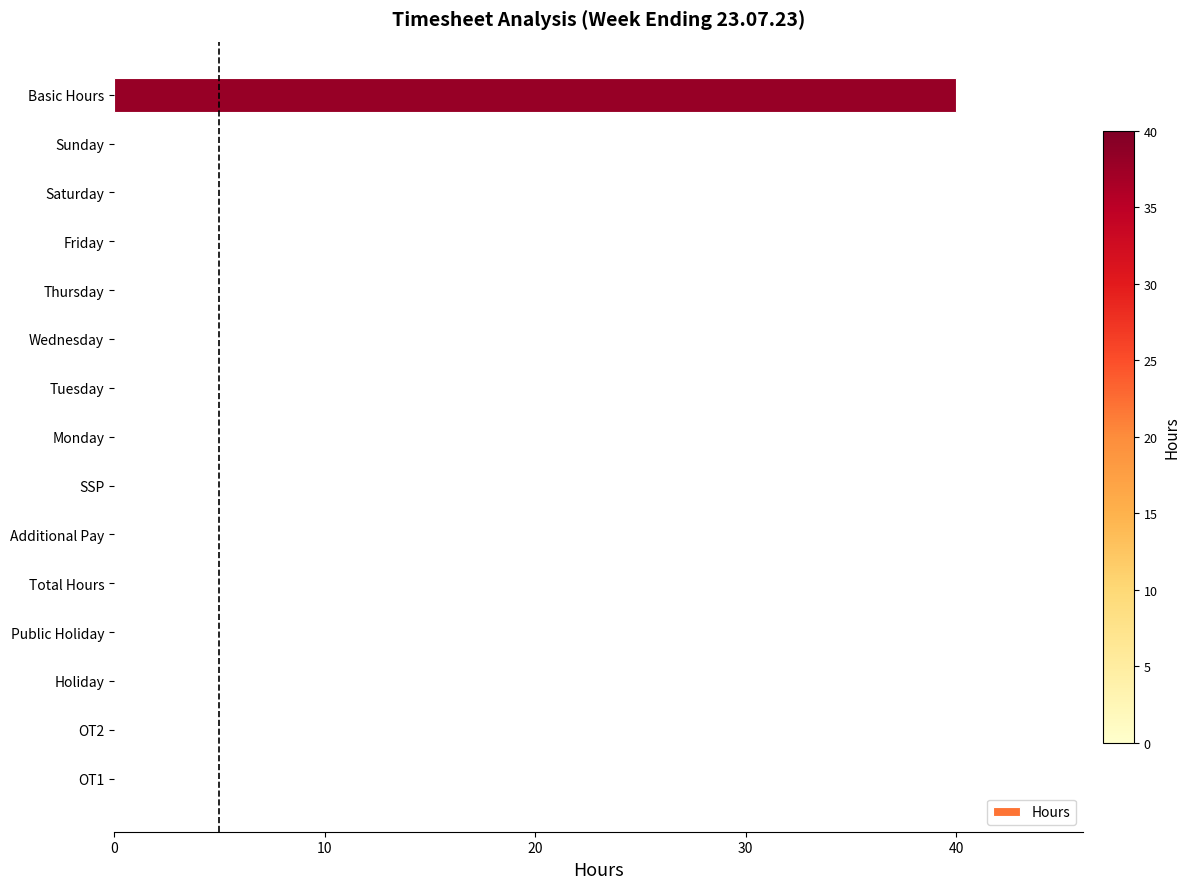

Count the number of data series in this chart.

1